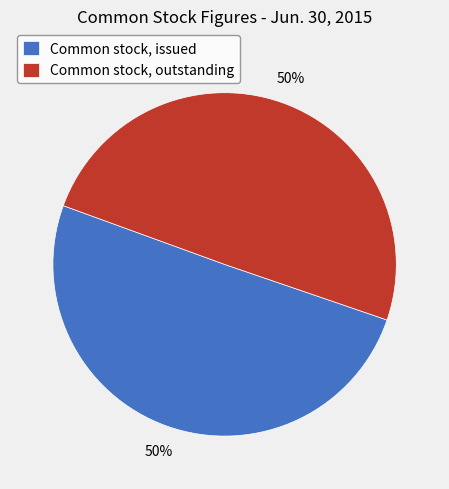

What percentage is the Common stock, outstanding slice, to the nearest percent?

50%